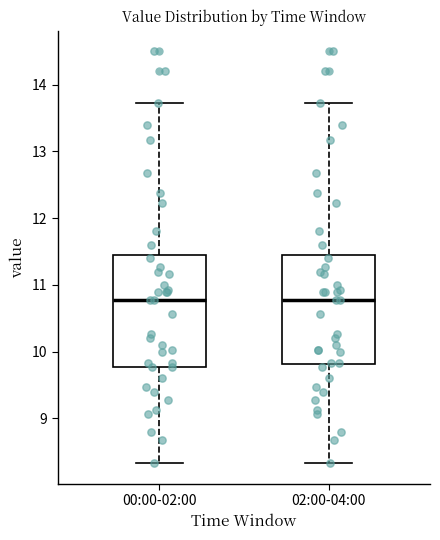

Reading left to right, transcribe this box plot: for each box, give where its median line is, the range the box spans, and where its two whiskers end, as read against the y-axis. The values are not printed on the chart, so give them approximately, as read against the axis.

00:00-02:00: median 10.8, box 9.8 to 11.5, whiskers 8.3 to 13.7
02:00-04:00: median 10.8, box 9.8 to 11.5, whiskers 8.3 to 13.7